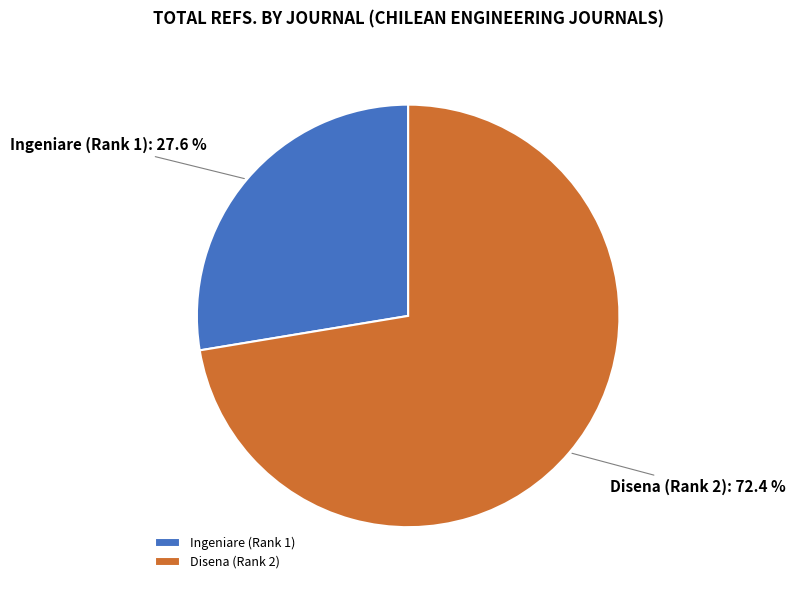

Which slice is the smallest?

Ingeniare (Rank 1)